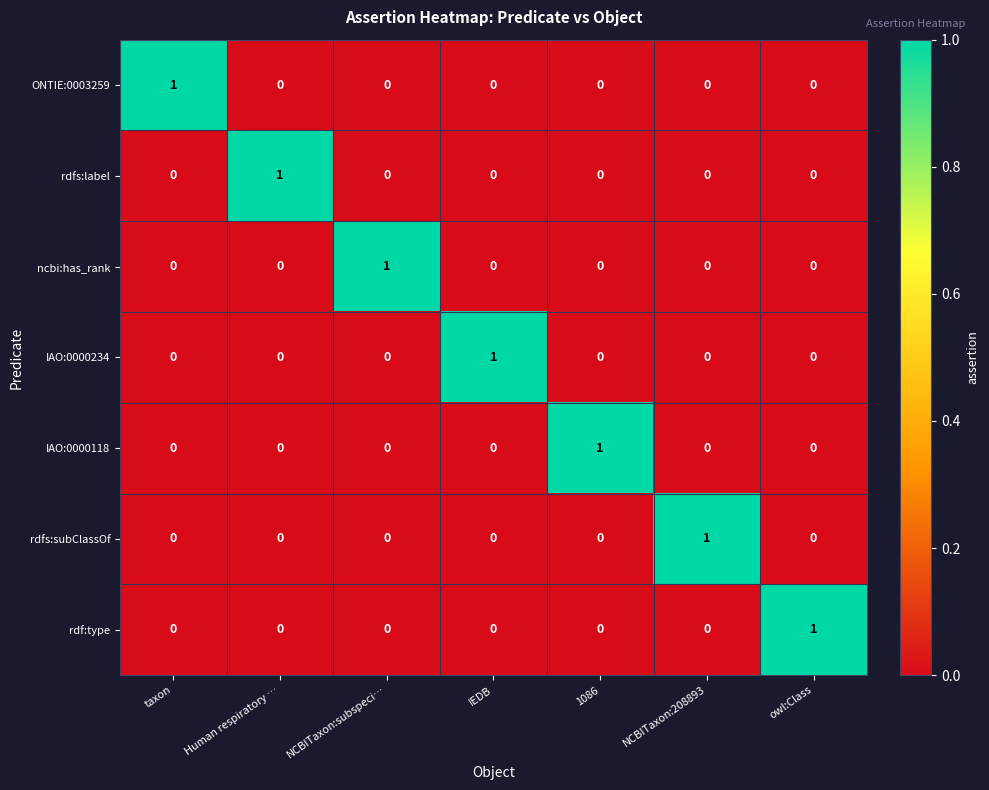

At which label does ONTIE:0003259 reach its peak?

taxon